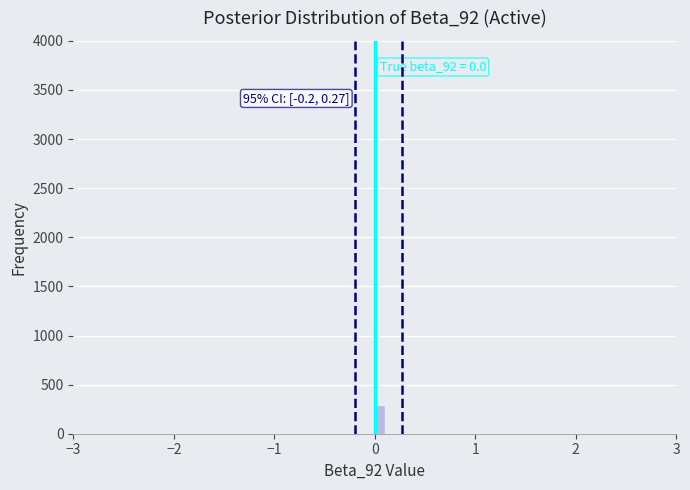

Read against the x-axis, roughly where is the centre of the tallest bar?

0.1